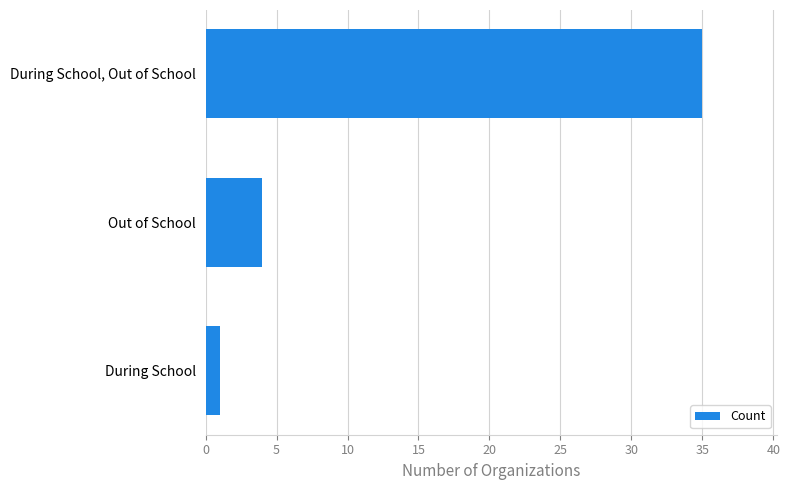

List the labels in order of value, largest first.

During School, Out of School, Out of School, During School